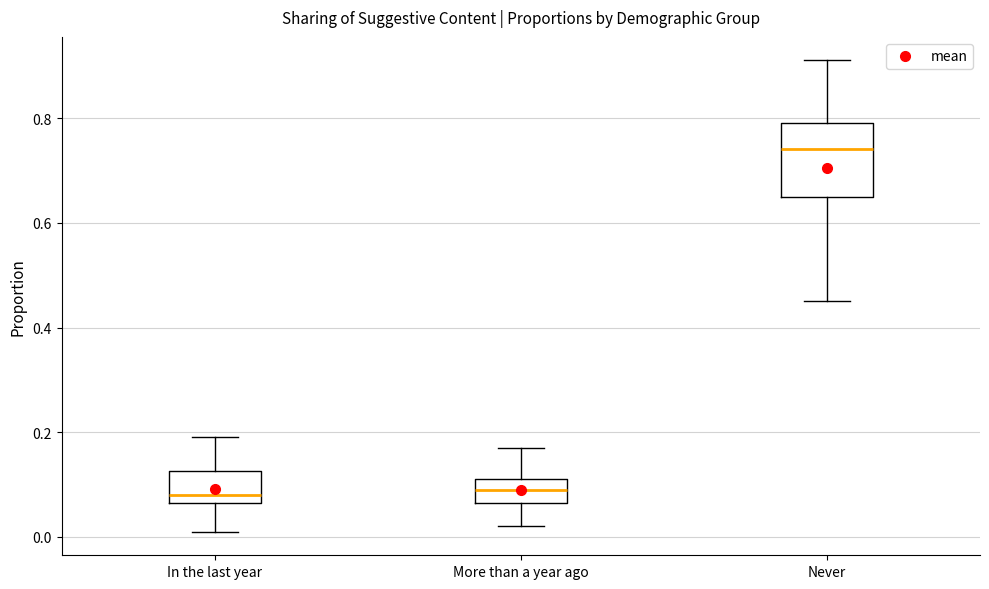

Reading left to right, transcribe this box plot: for each box, give where its median line is, the range the box spans, and where its two whiskers end, as read against the y-axis. The values are not printed on the chart, so give them approximately, as read against the axis.

In the last year: median 0.08, box 0.06 to 0.12, whiskers 0.02 to 0.20
More than a year ago: median 0.10, box 0.06 to 0.12, whiskers 0.02 to 0.18
Never: median 0.74, box 0.66 to 0.80, whiskers 0.46 to 0.92